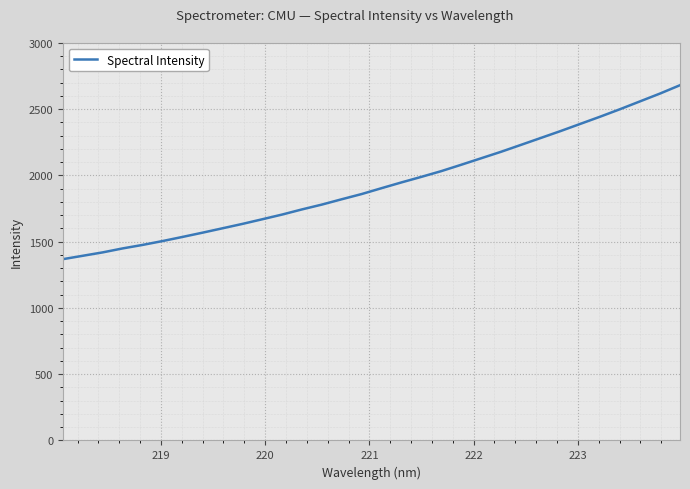

What is the maximum value shown in the chart?

2681.5